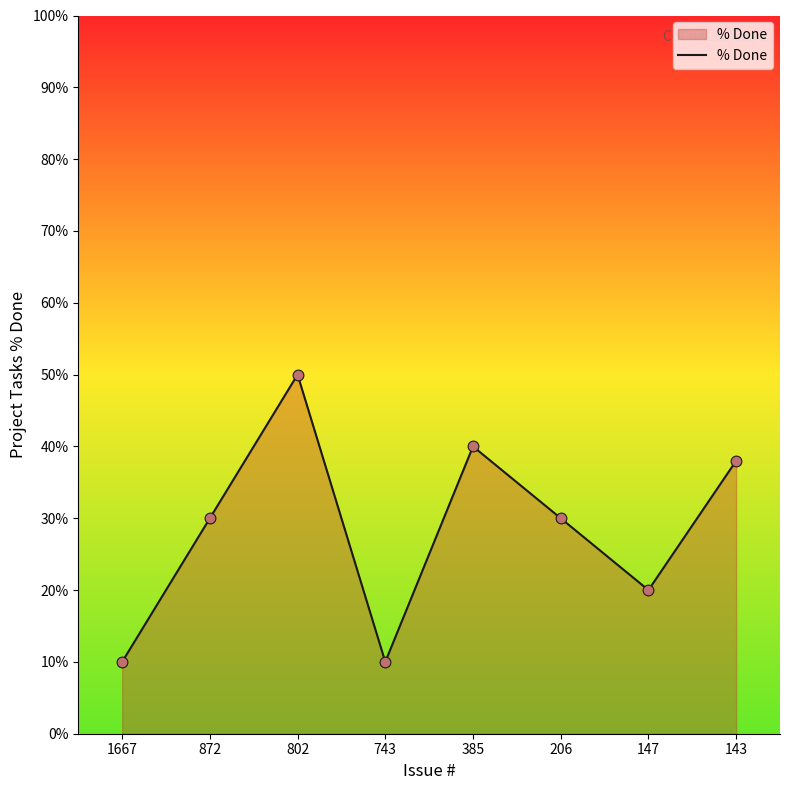

What is the change in value from 802 to 206?

-20